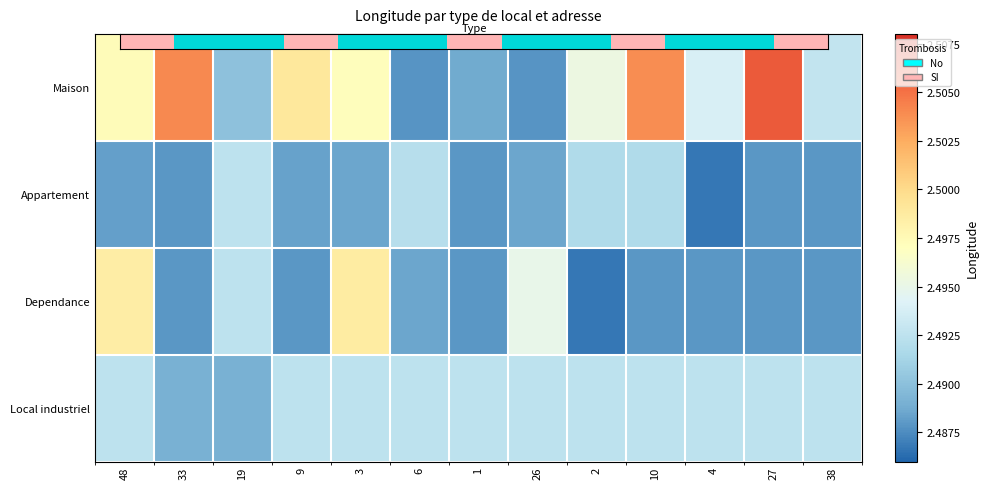

Reading left to right, what are all the values shown in this chart?

Maison: 48=2.5	33=2.5	19=2.5	9=2.5	3=2.5	6=2.5	1=2.5	26=2.5	2=2.5	10=2.5	4=2.5	27=2.5	38=2.5
Appartement: 48=2.5	33=2.5	19=2.5	9=2.5	3=2.5	6=2.5	1=2.5	26=2.5	2=2.5	10=2.5	4=2.5	27=2.5	38=2.5
Dependance: 48=2.5	33=2.5	19=2.5	9=2.5	3=2.5	6=2.5	1=2.5	26=2.5	2=2.5	10=2.5	4=2.5	27=2.5	38=2.5
Local industriel: 48=2.5	33=2.5	19=2.5	9=2.5	3=2.5	6=2.5	1=2.5	26=2.5	2=2.5	10=2.5	4=2.5	27=2.5	38=2.5